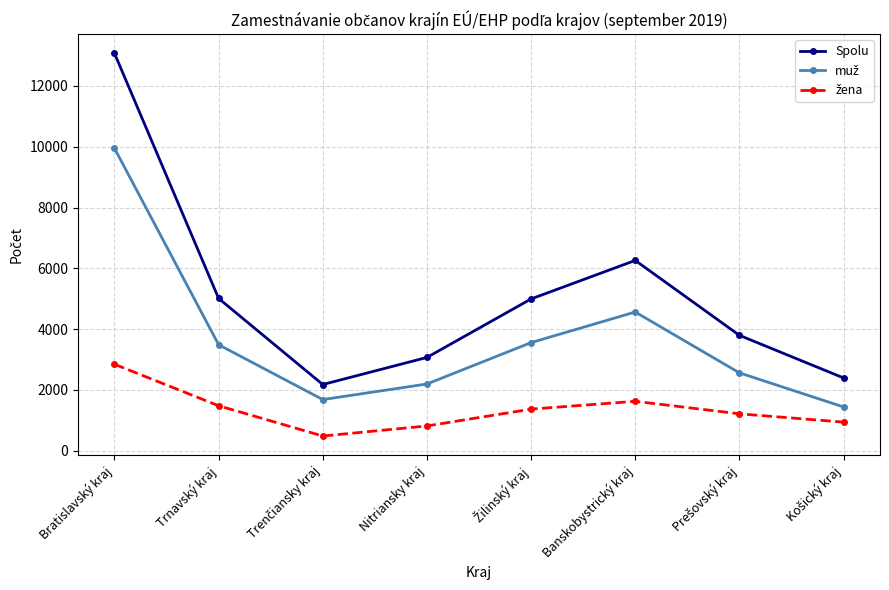

Where is Spolu nearest to the value 7626?

Banskobystrický kraj